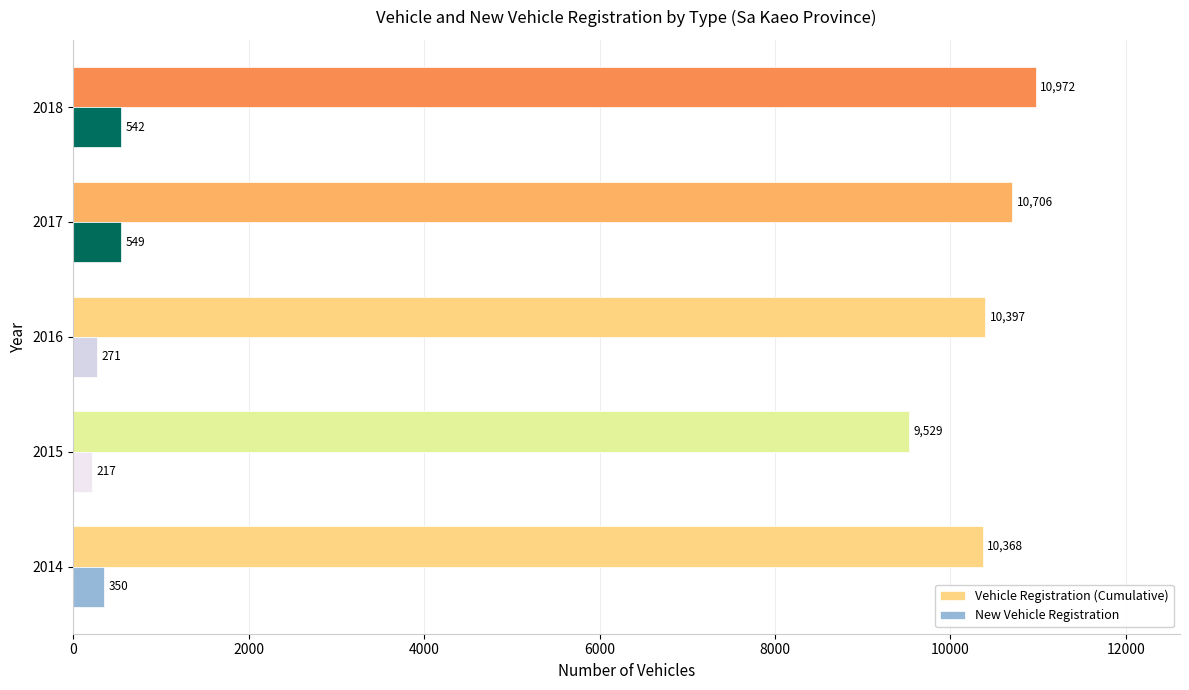

Which series has the widest spread of values?

Vehicle Registration (Cumulative)